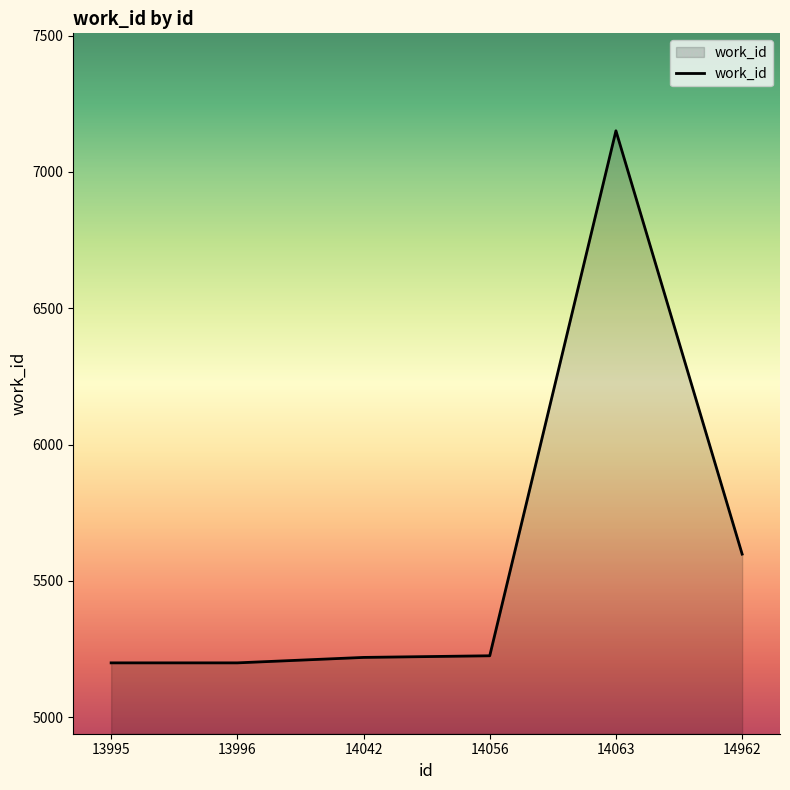

What is the difference between the second highest and second lowest values?

399